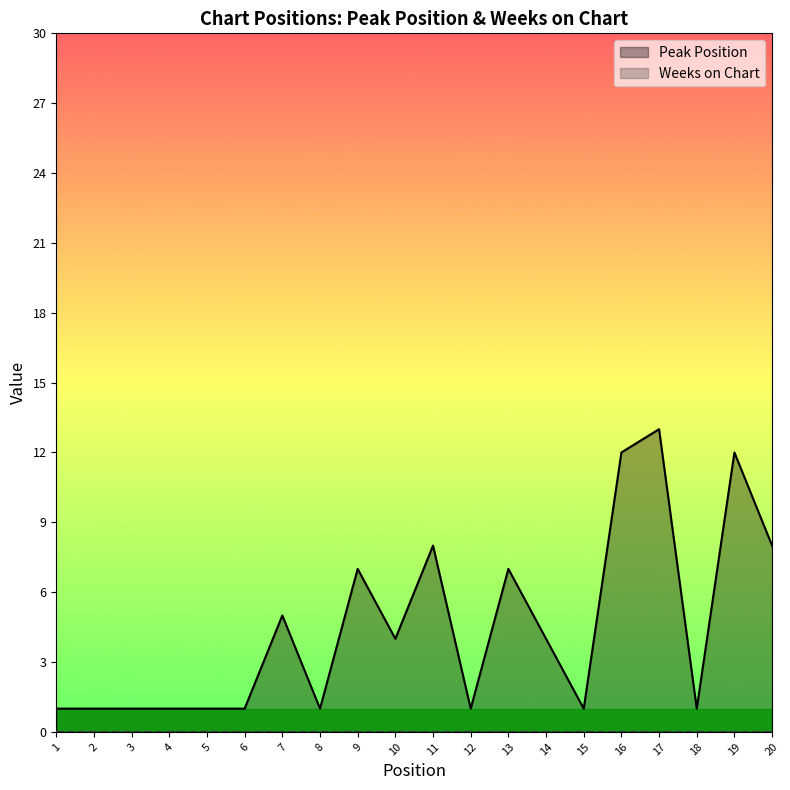

What is the total value across all series at 5?

1